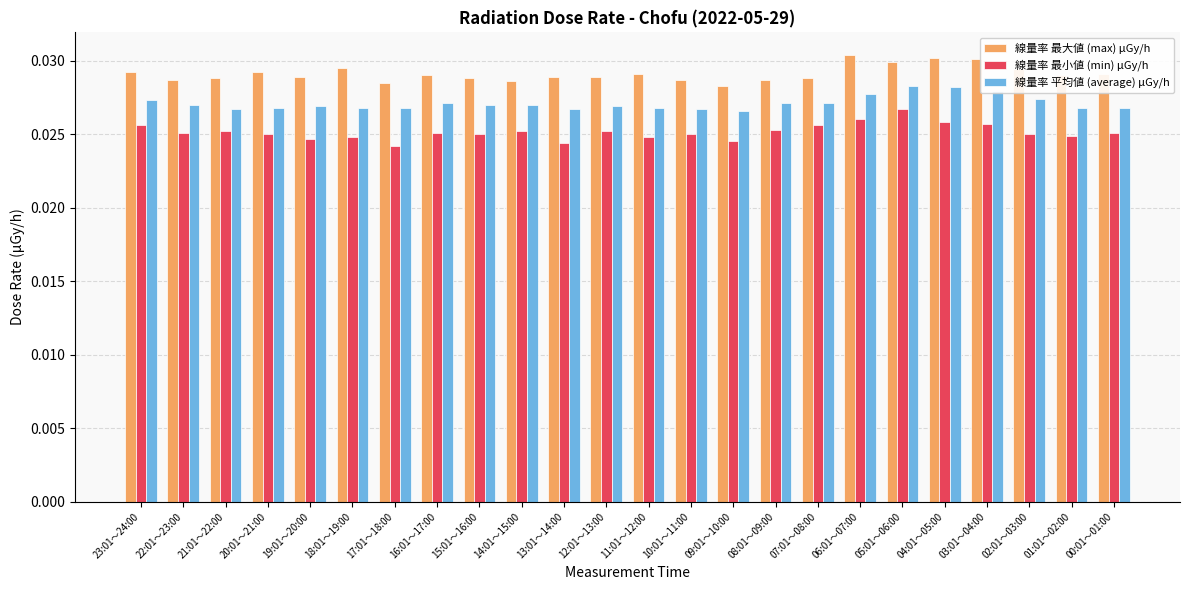

List the series in order of their peak value, highest first.

線量率 最大値 (max) μGy/h, 線量率 平均値 (average) μGy/h, 線量率 最小値 (min) μGy/h